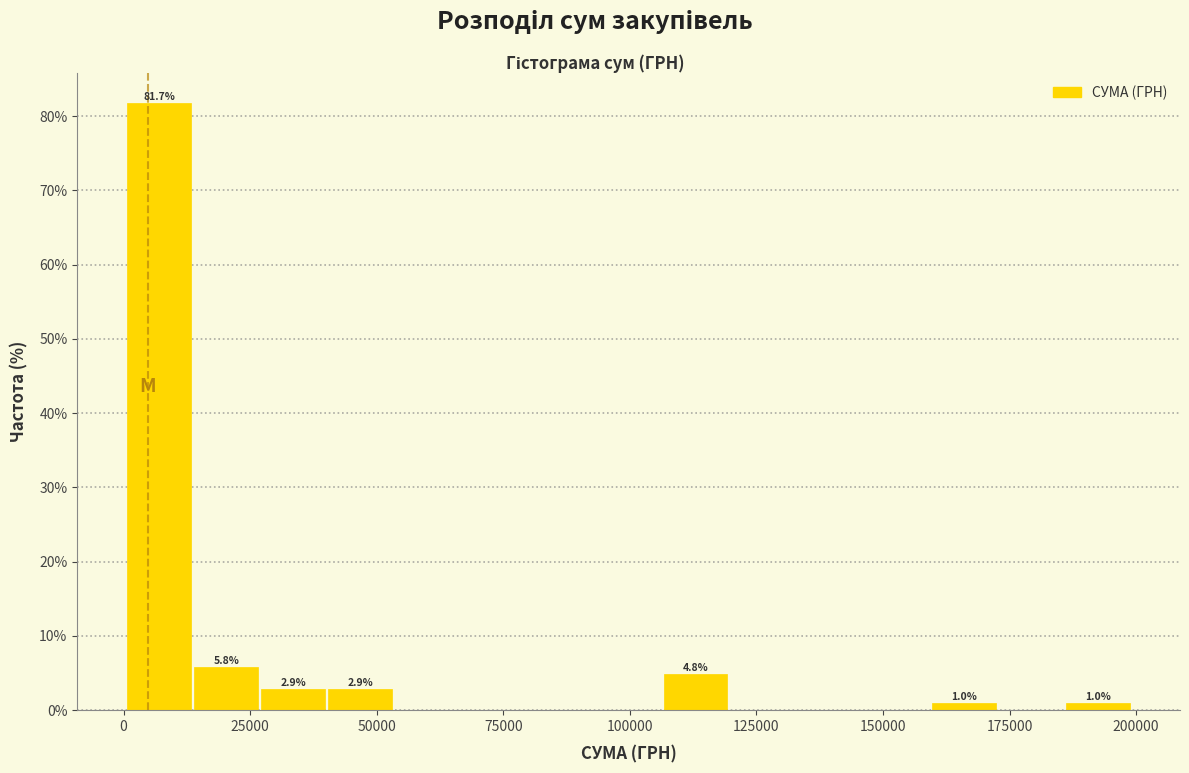

Around what value on the x-axis is the tallest bar? Give the approximate position of its centre, as read against the axis.

5000